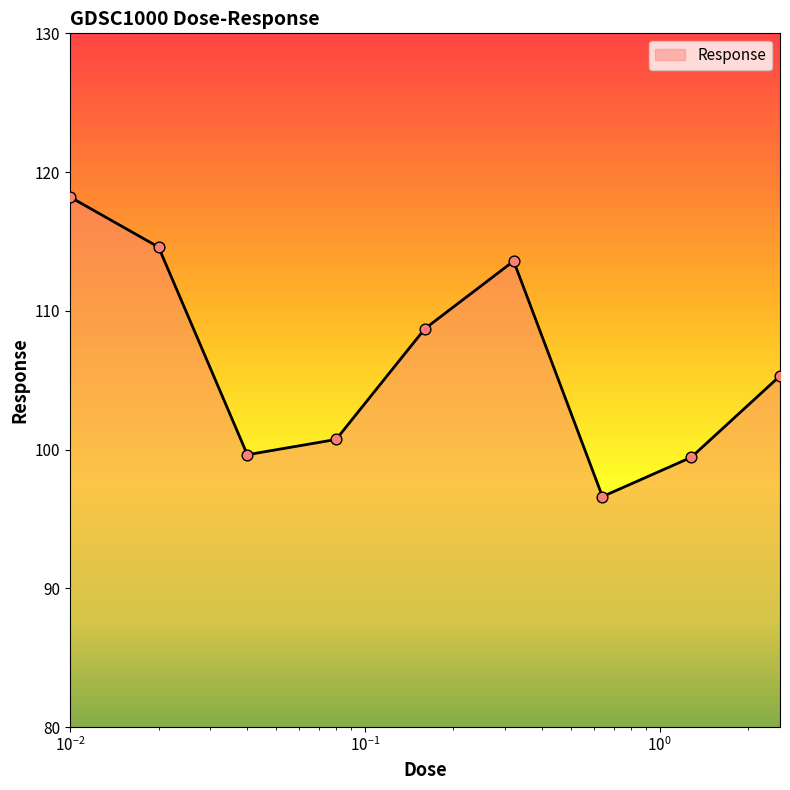

What is the maximum value shown in the chart?

118.2